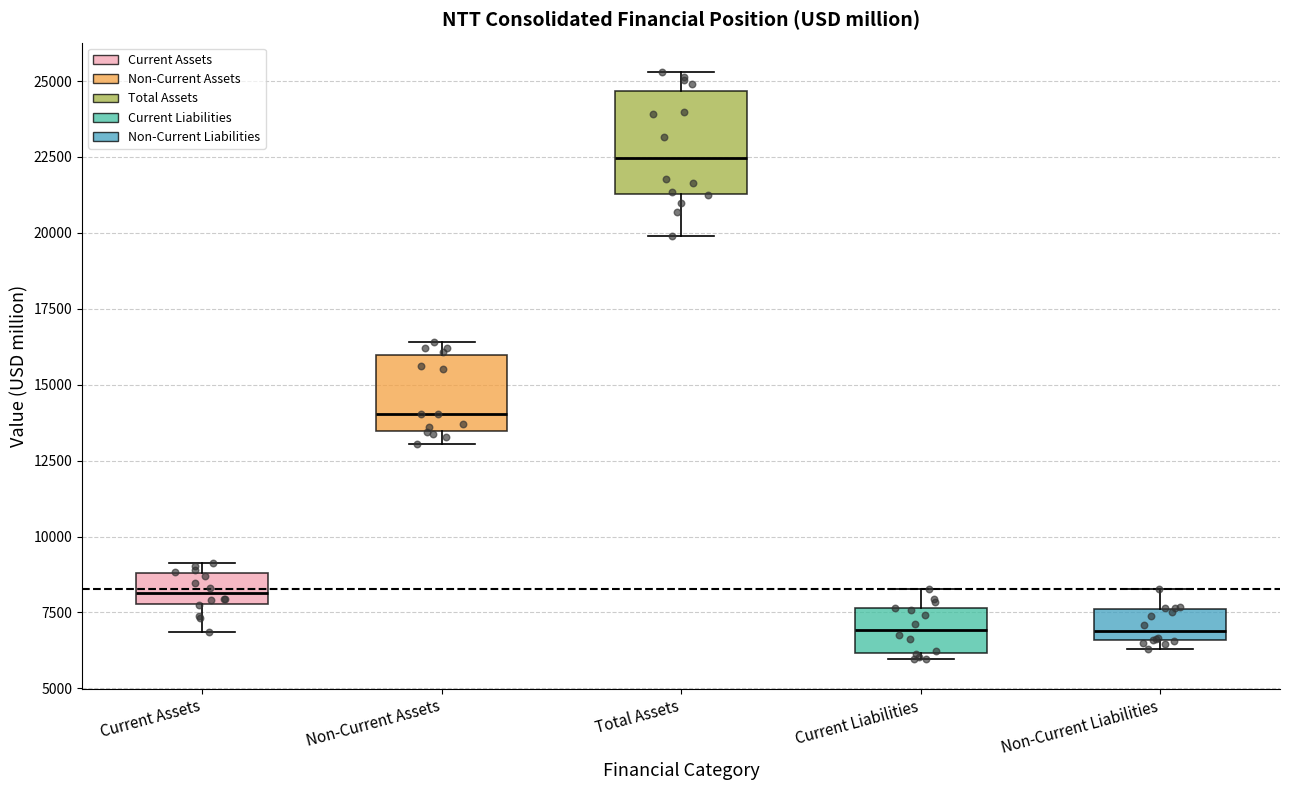

Reading left to right, transcribe this box plot: for each box, give where its median line is, the range the box spans, and where its two whiskers end, as read against the y-axis. The values are not printed on the chart, so give them approximately, as read against the axis.

Current Assets: median 8000 (just above the box's lower edge), box 8000 to 9000, whiskers 7000 to 9000 (just above the box's upper edge)
Non-Current Assets: median 14000, box 13500 to 16000, whiskers 13000 to 16500
Total Assets: median 22500, box 21500 to 24500, whiskers 20000 to 25500
Current Liabilities: median 7000, box 6000 to 7500, whiskers 6000 (just below the box's lower edge) to 8500
Non-Current Liabilities: median 7000, box 6500 to 7500, whiskers 6500 (just below the box's lower edge) to 8500